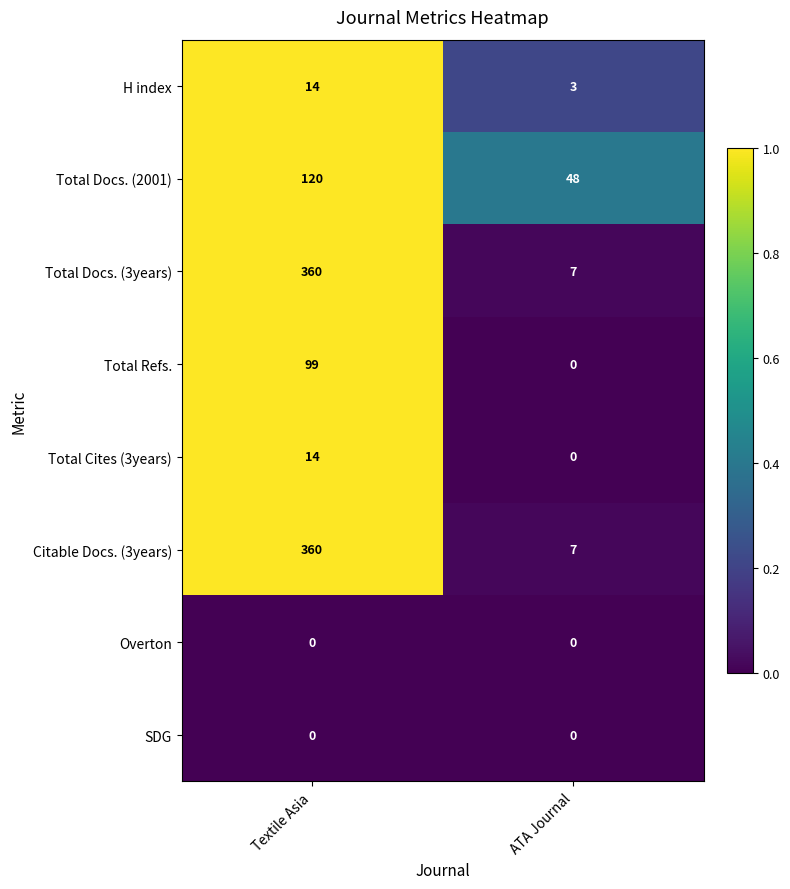

What is the spread (max minus min) of values at ATA Journal?

48